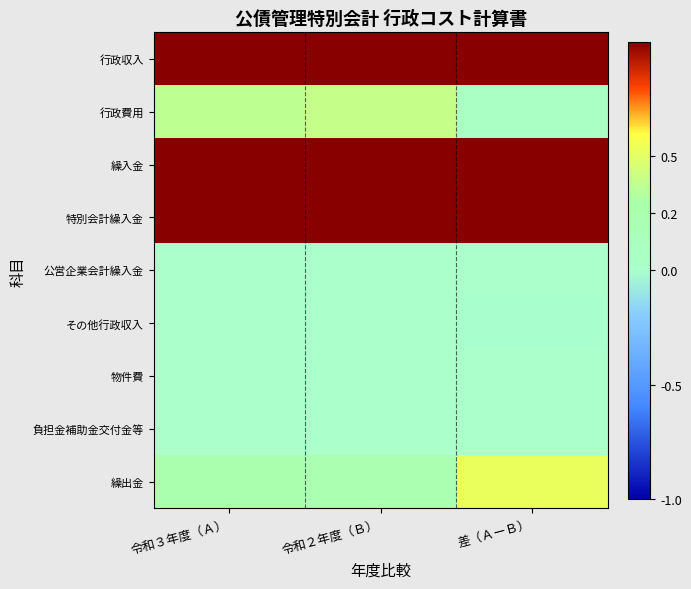

Reading left to right, extract all data points from this chart.

行政収入: 令和３年度（Ａ）=1.0	令和２年度（Ｂ）=1.0	差（ＡーＢ）=1.0
行政費用: 令和３年度（Ａ）=0.4	令和２年度（Ｂ）=0.4	差（ＡーＢ）=0.1
繰入金: 令和３年度（Ａ）=1.0	令和２年度（Ｂ）=1.0	差（ＡーＢ）=1.0
特別会計繰入金: 令和３年度（Ａ）=1.0	令和２年度（Ｂ）=1.0	差（ＡーＢ）=1.0
公営企業会計繰入金: 令和３年度（Ａ）=0.0	令和２年度（Ｂ）=0.0	差（ＡーＢ）=0.0
その他行政収入: 令和３年度（Ａ）=0.0	令和２年度（Ｂ）=0.0	差（ＡーＢ）=-0.0
物件費: 令和３年度（Ａ）=0.0	令和２年度（Ｂ）=0.0	差（ＡーＢ）=0.0
負担金補助金交付金等: 令和３年度（Ａ）=0.0	令和２年度（Ｂ）=0.0	差（ＡーＢ）=0.0
繰出金: 令和３年度（Ａ）=0.3	令和２年度（Ｂ）=0.2	差（ＡーＢ）=0.5